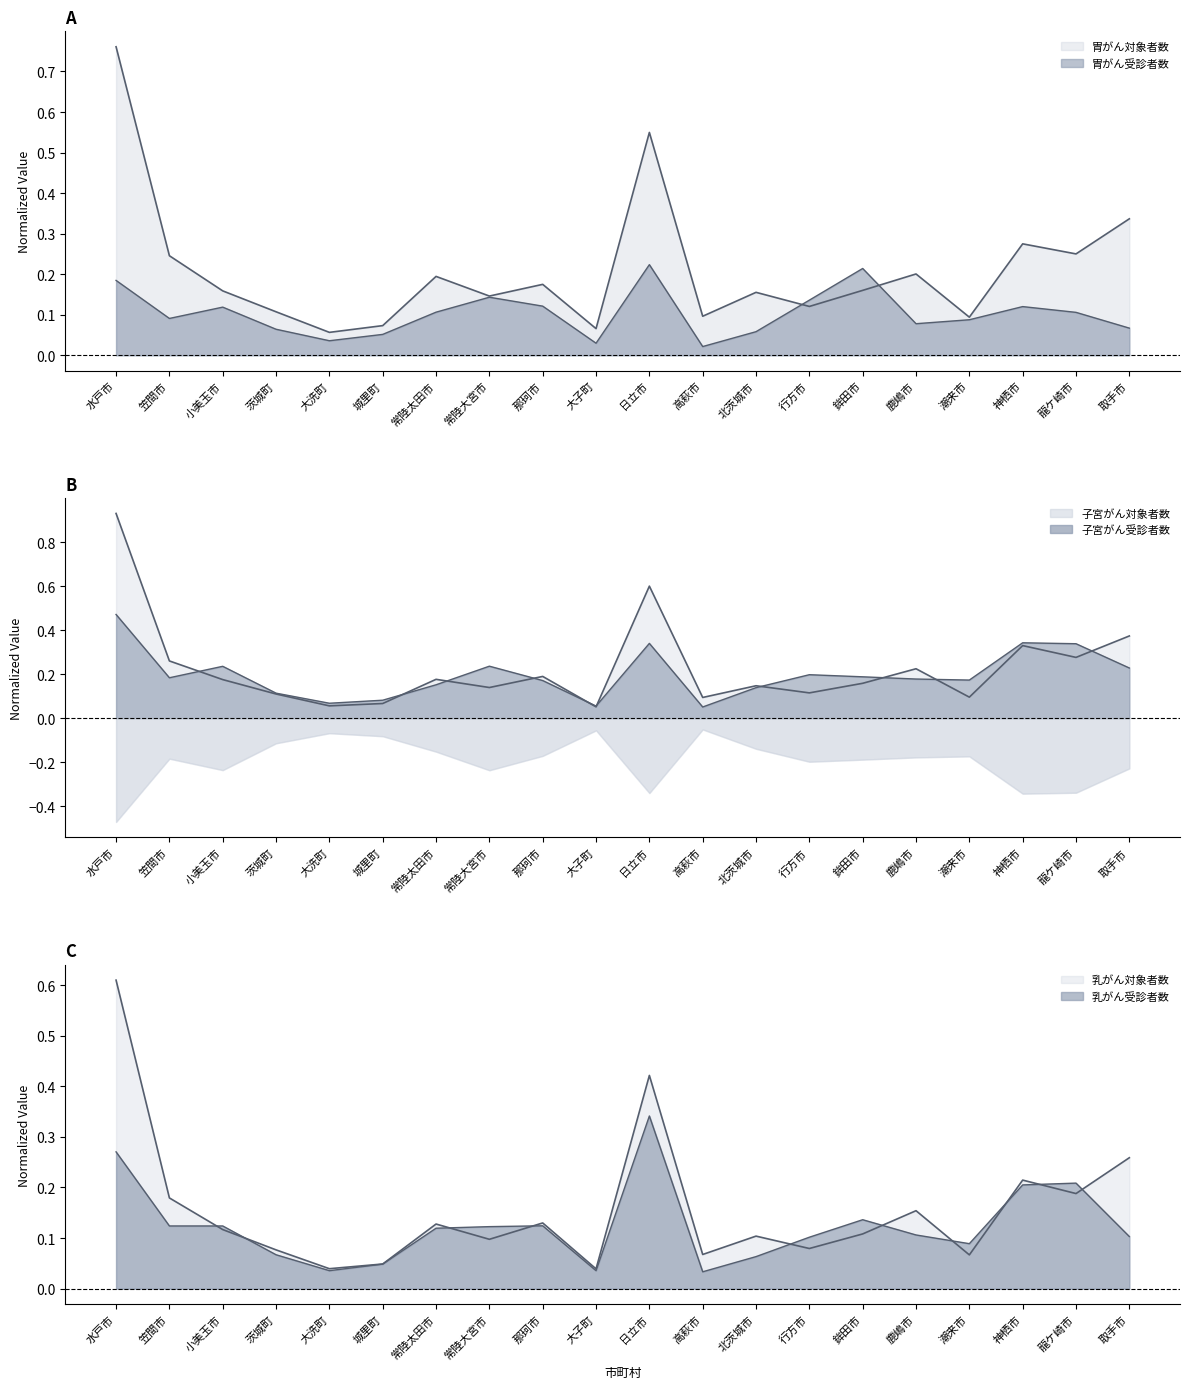

Rank the series by their maximum value, from highest to lowest.

子宮がん対象者数, 胃がん対象者数, 乳がん対象者数, 子宮がん受診者数, 乳がん受診者数, 胃がん受診者数